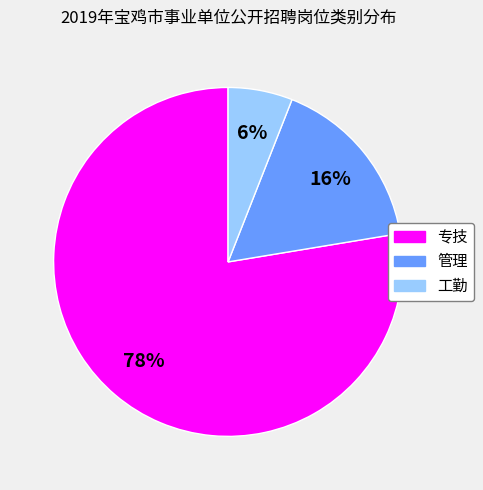

To the nearest percent, what is the combined percentage of 管理 and 专技?

94%